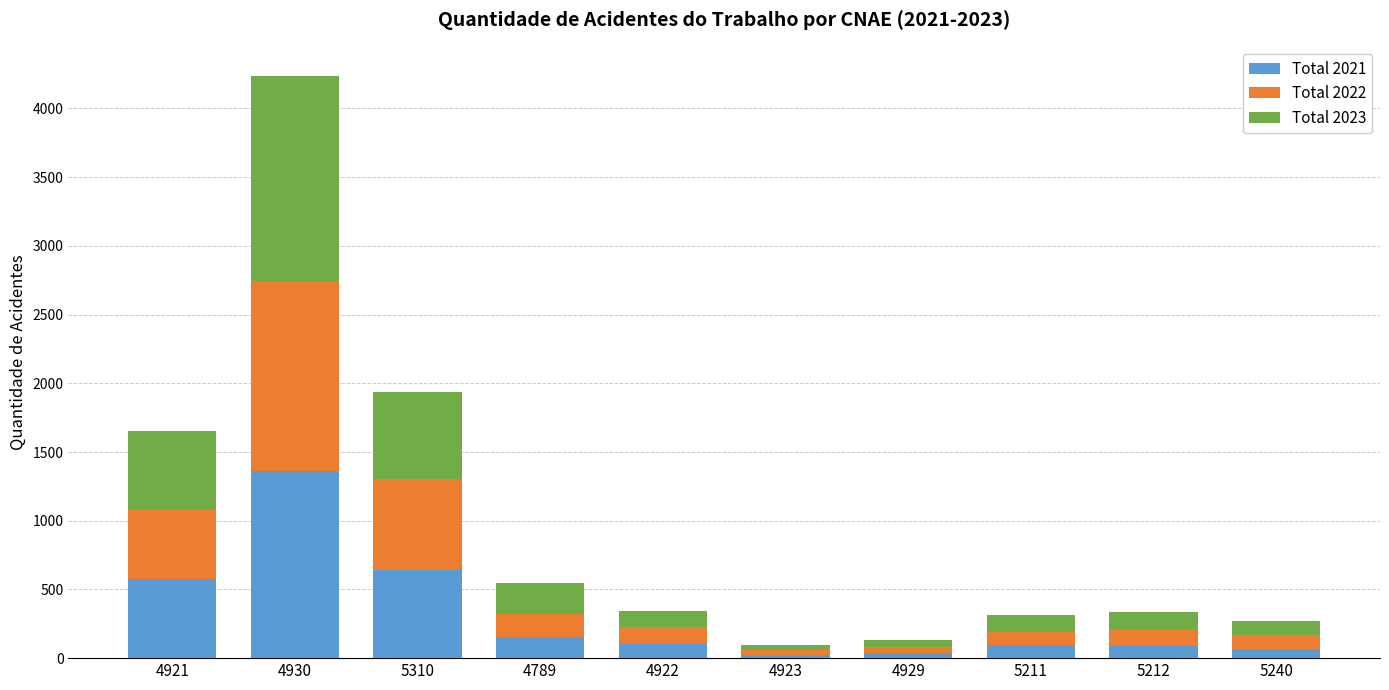

At which category is the sum across all series the highest?

4930